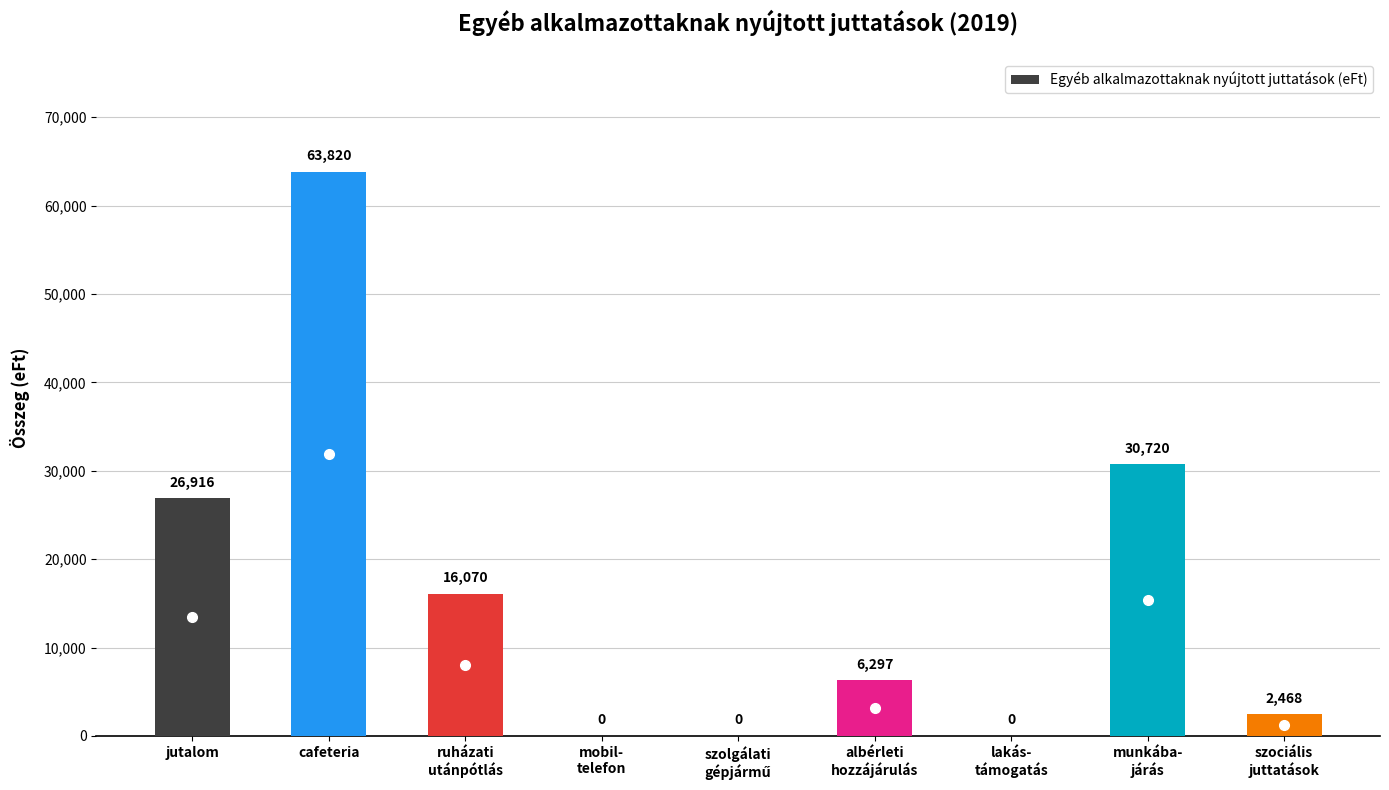

Is it true that the value at cafeteria is 63820?

True